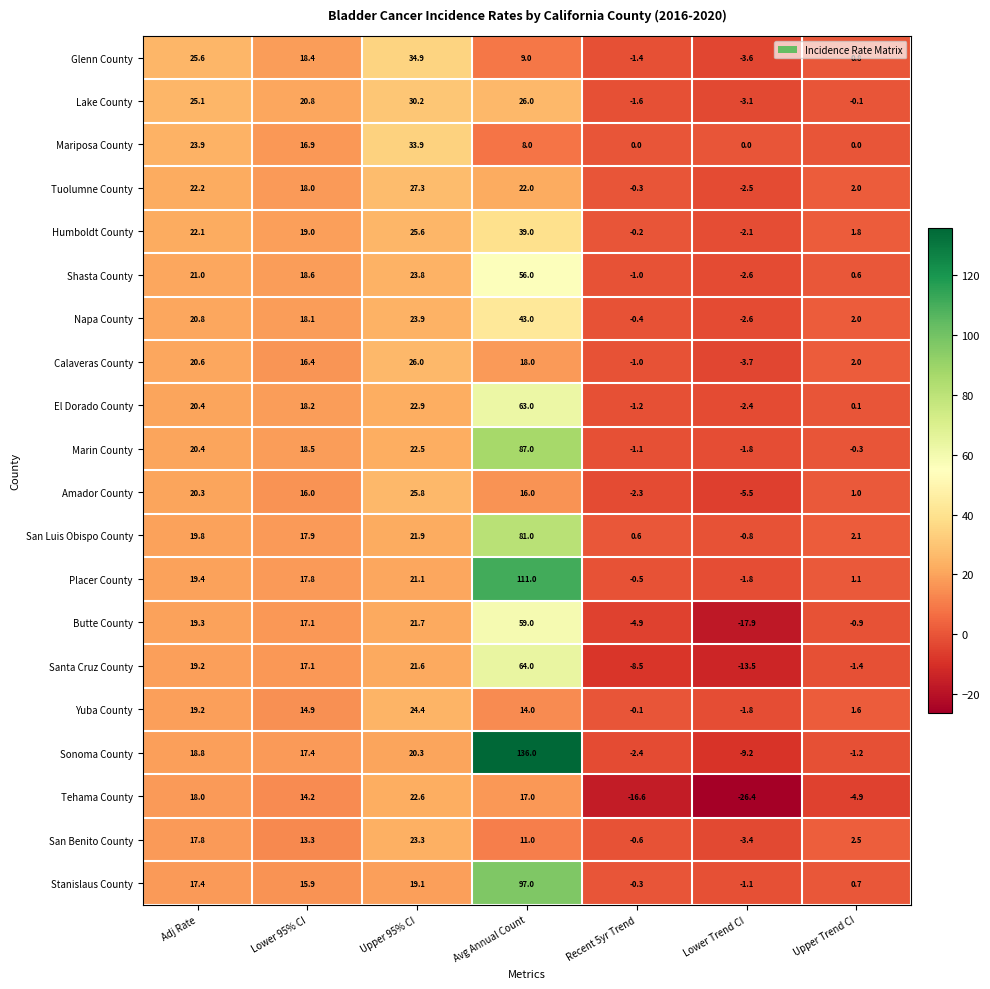

The Placer County series shows 1.1 at Upper Trend CI. True or false?

True